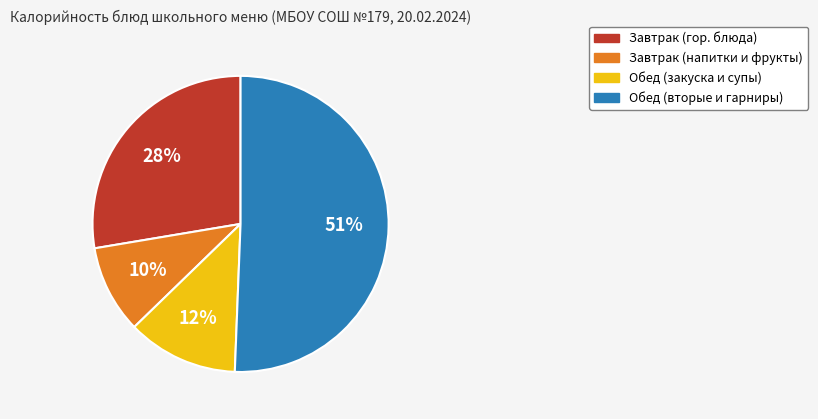

Is there a majority slice in this chart?

Yes